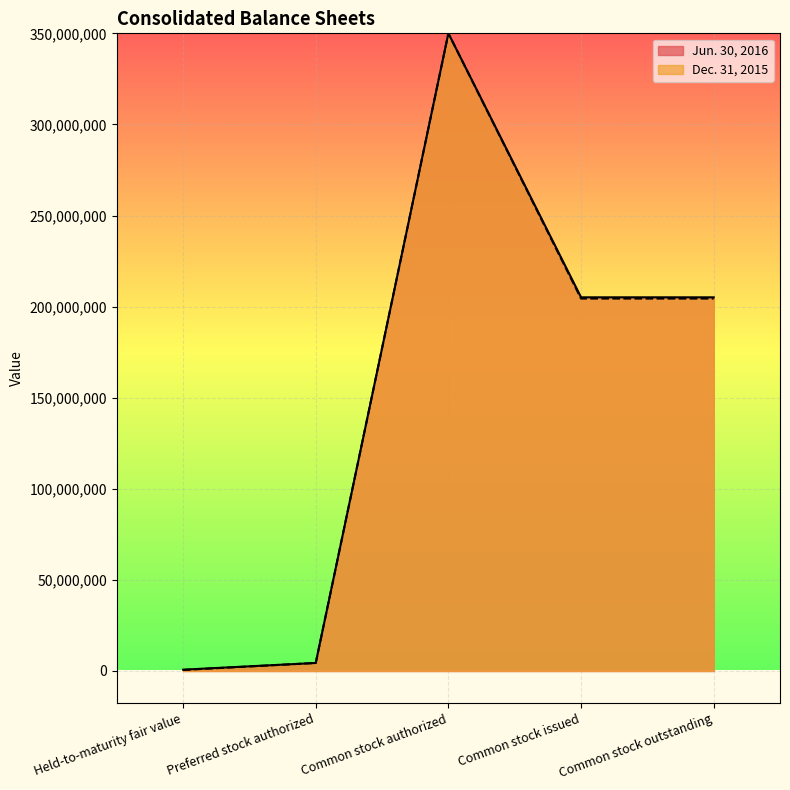

At which label does Dec. 31, 2015 reach its peak?

Common stock authorized